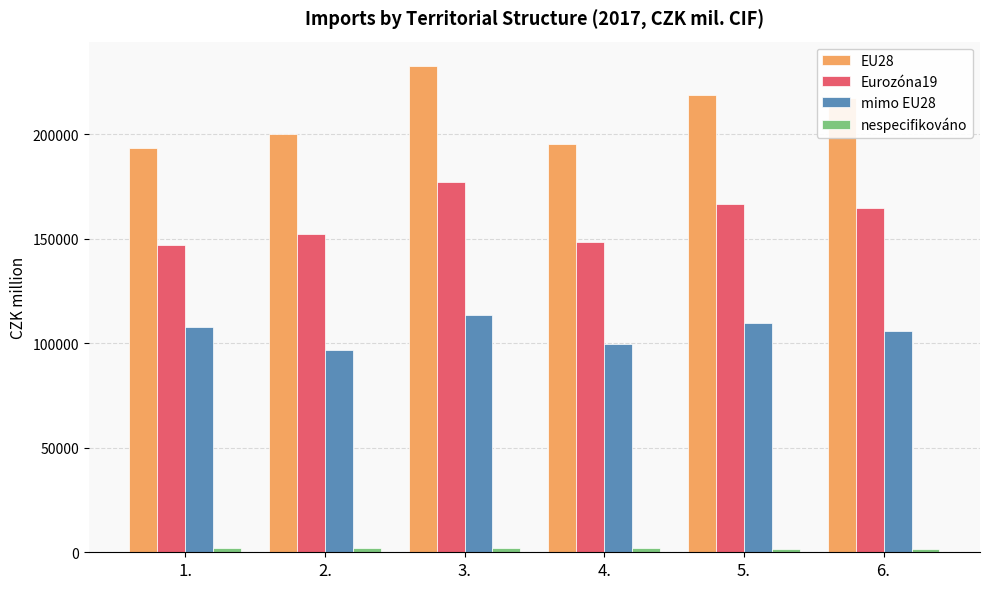

Which series has the largest total across all categories?

EU28